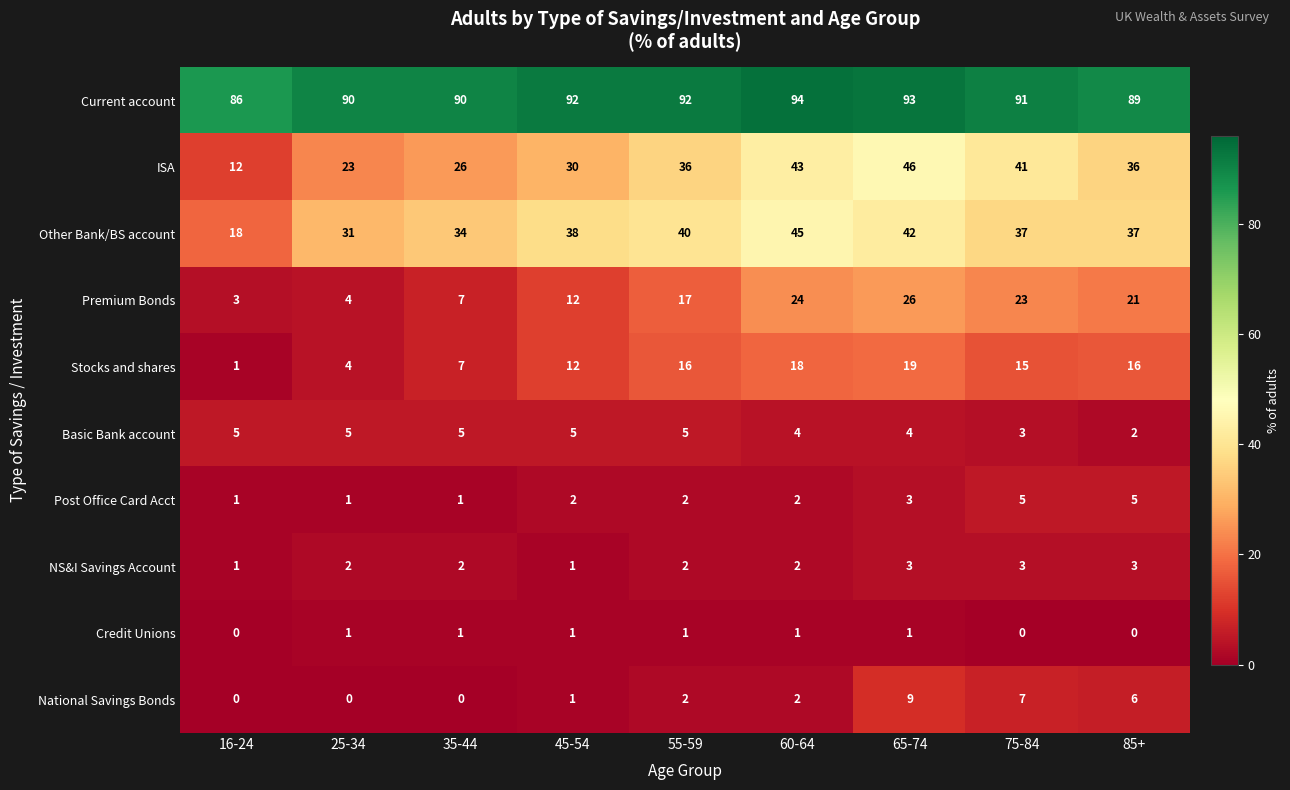

True or false: National Savings Bonds has a value of -6 at 35-44.

False